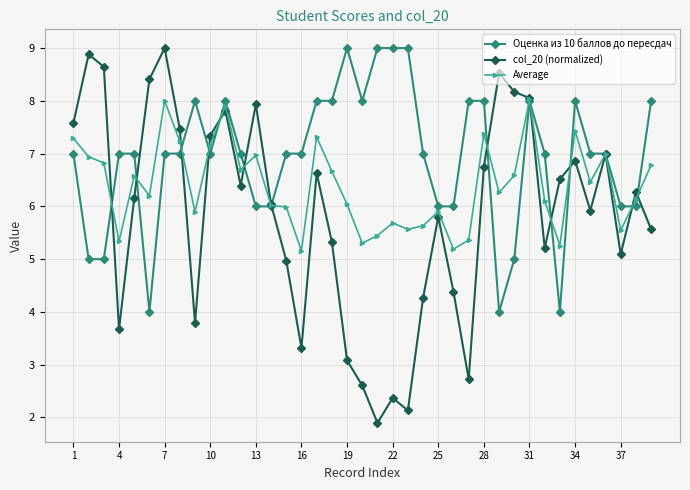

List the series in order of their overall mean, lowest first.

col_20 (normalized), Average, Оценка из 10 баллов до пересдач